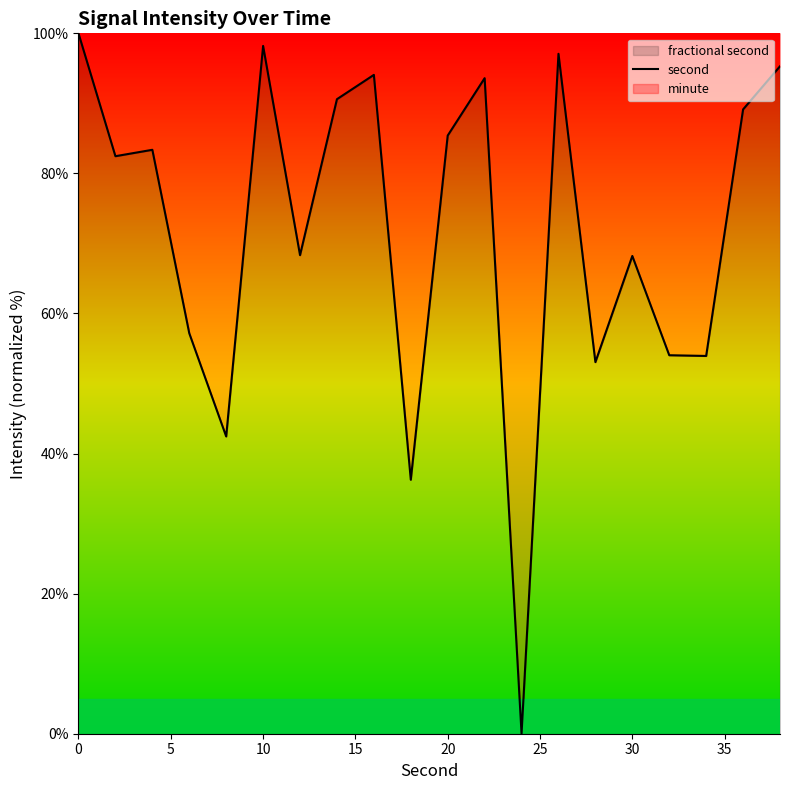

What is the difference between the maximum and minimum values?

100.0